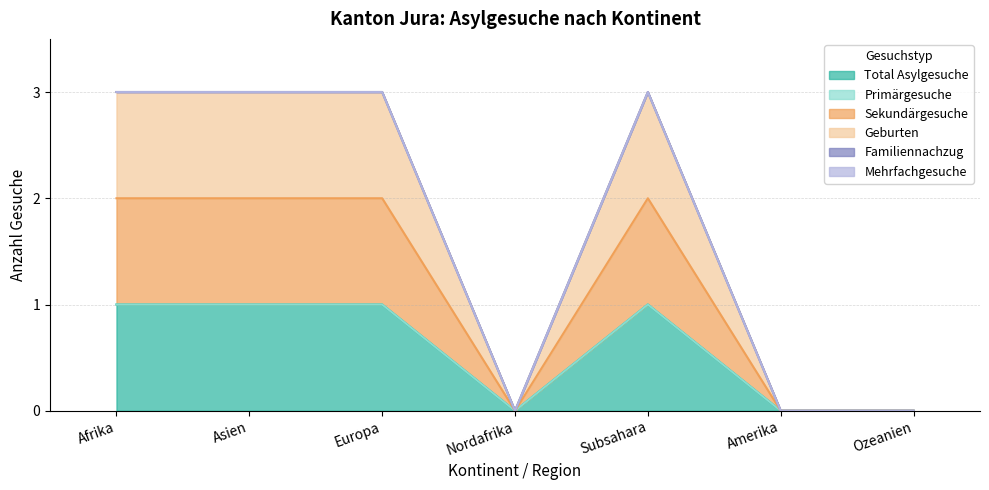

True or false: Sekundärgesuche and Geburten intersect in this chart.

False